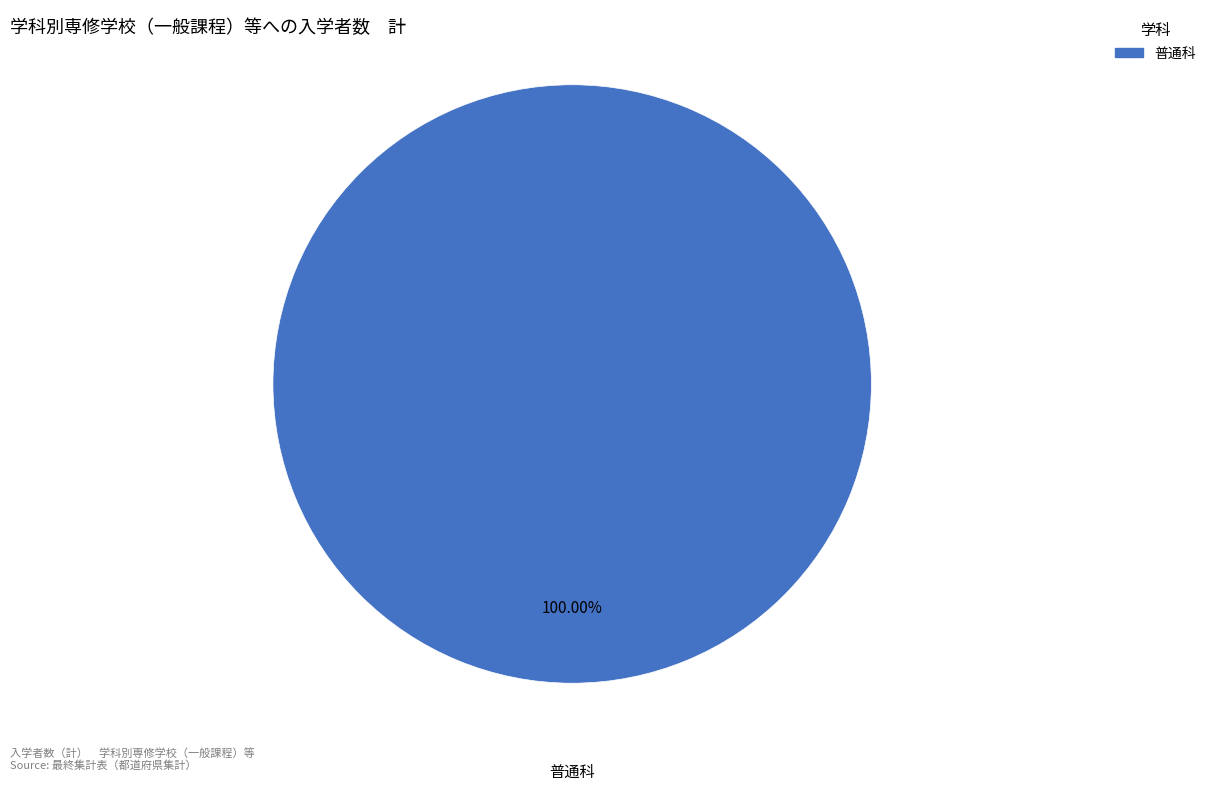

Does any single category account for the majority?

Yes